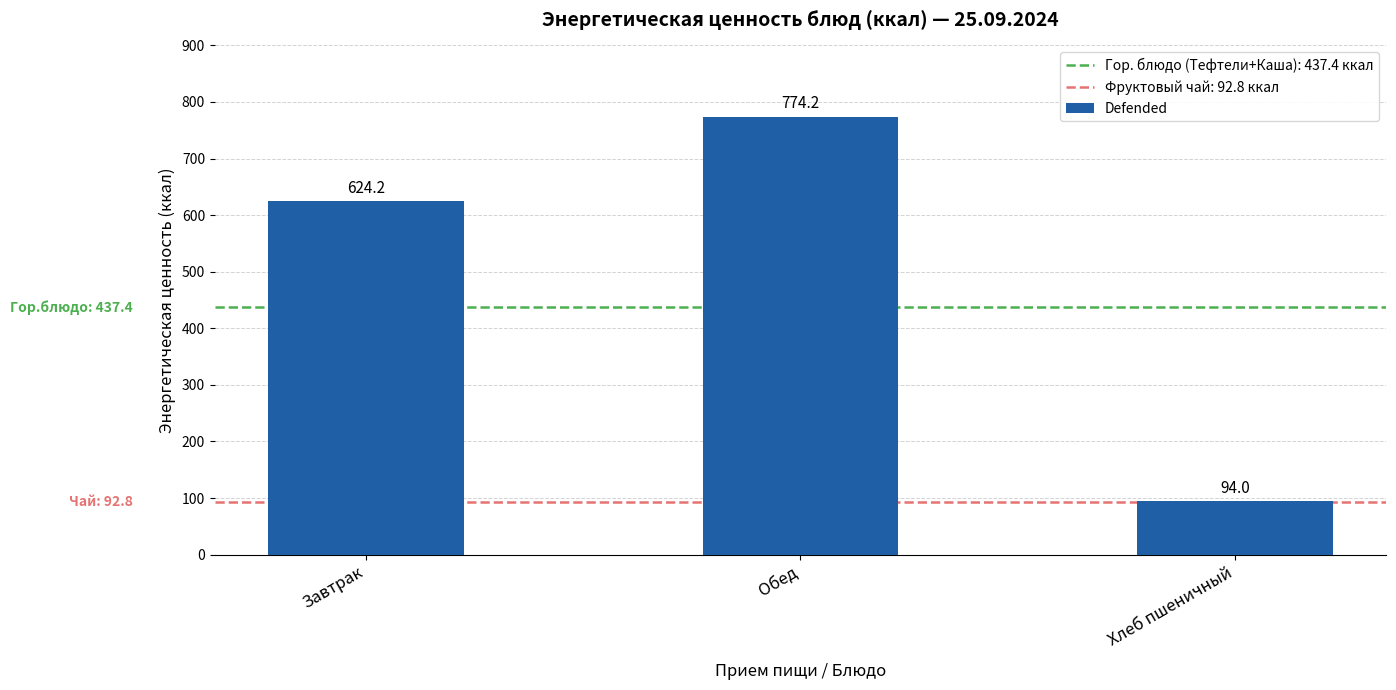

What is the greatest value displayed?

774.2